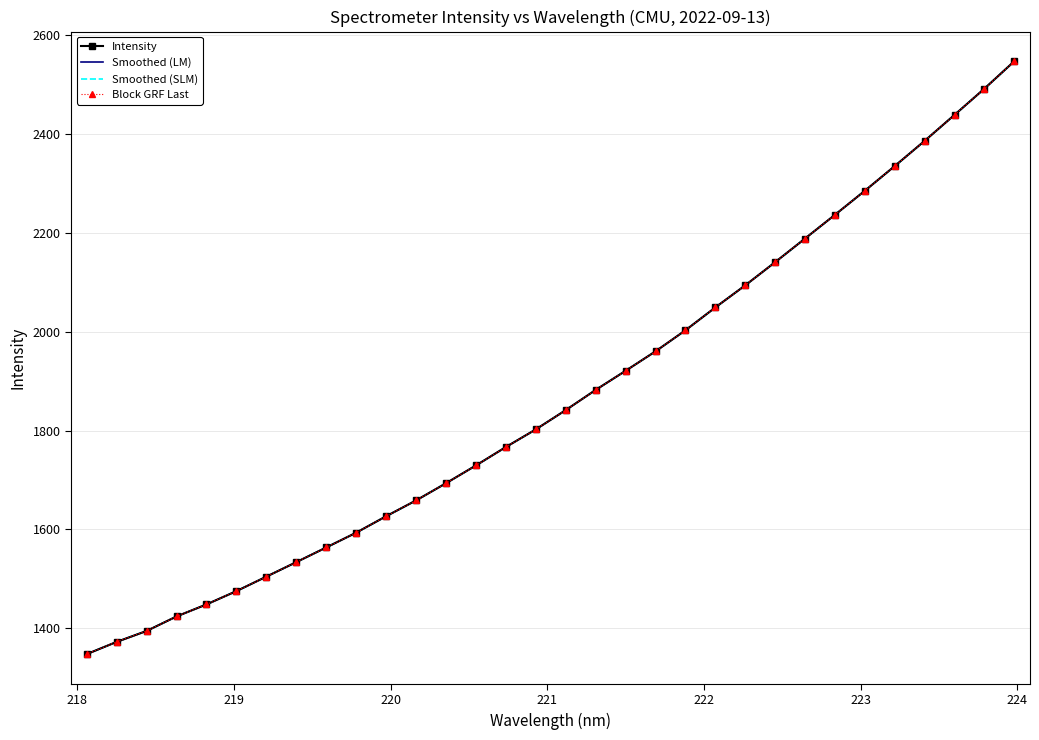

What is the difference between the maximum and minimum values in the Smoothed (LM) series?

1200.1